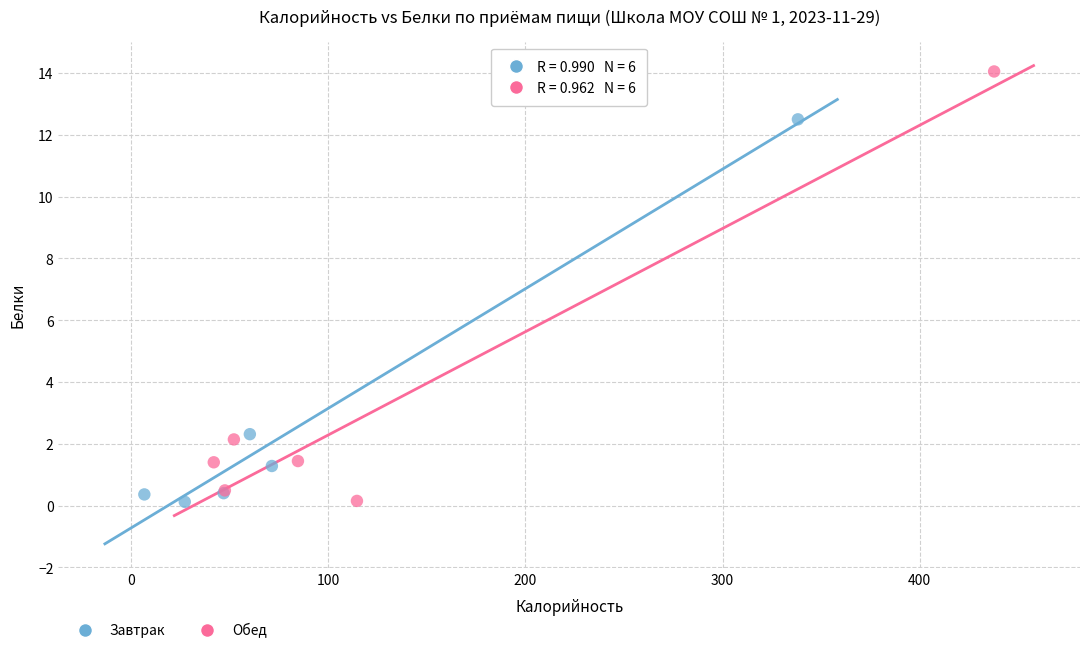

Which series has the widest spread of Y values?

Обед